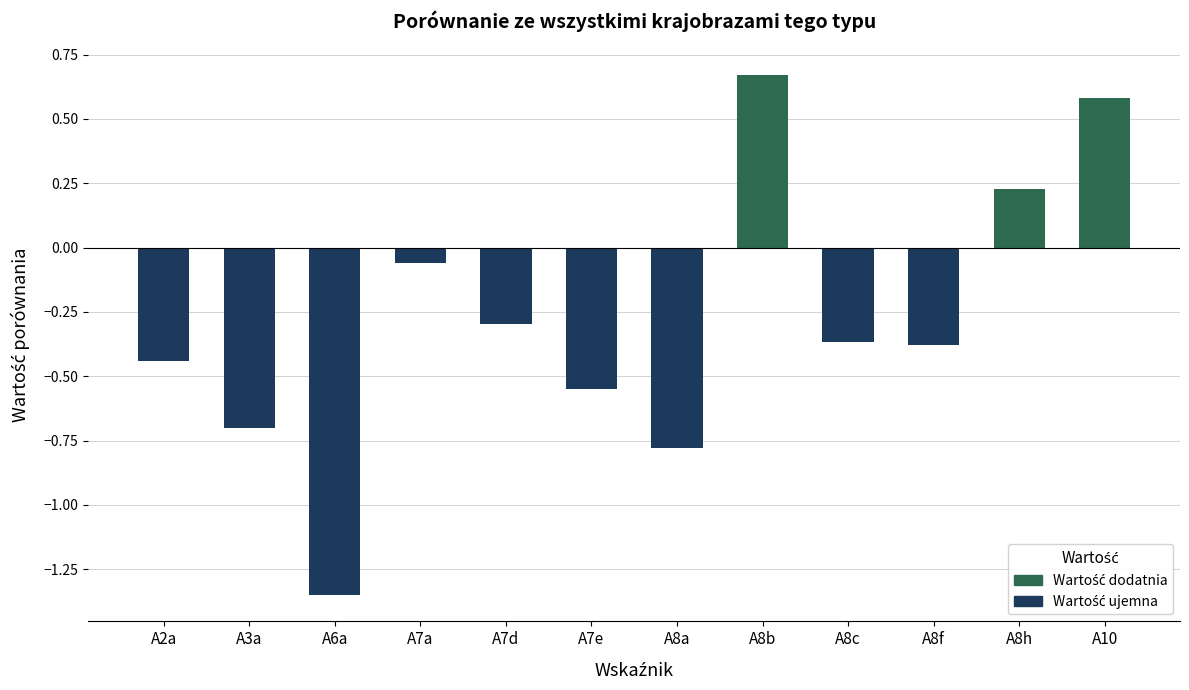

Which label corresponds to the largest value in the chart?

A8b